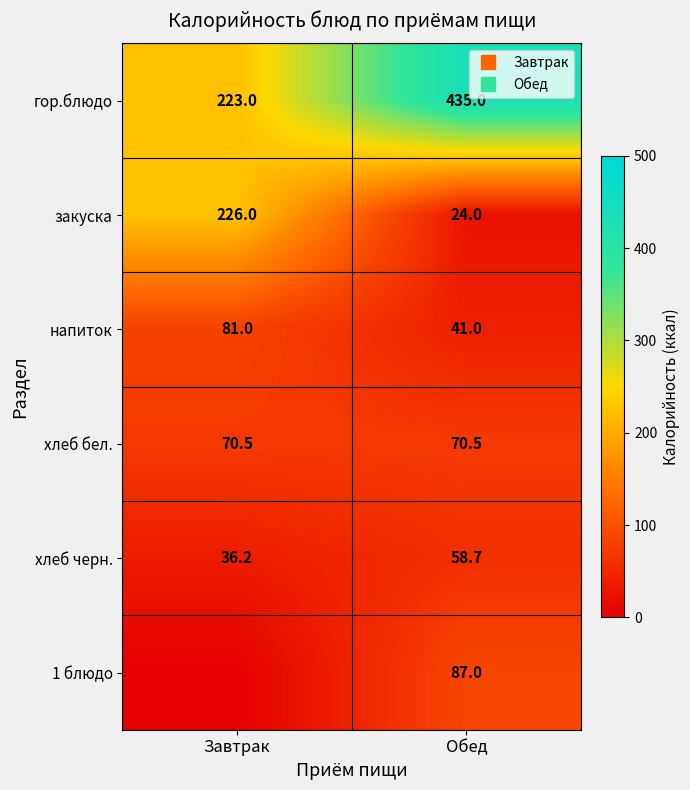

Where is закуска nearest to the value 125?

Завтрак